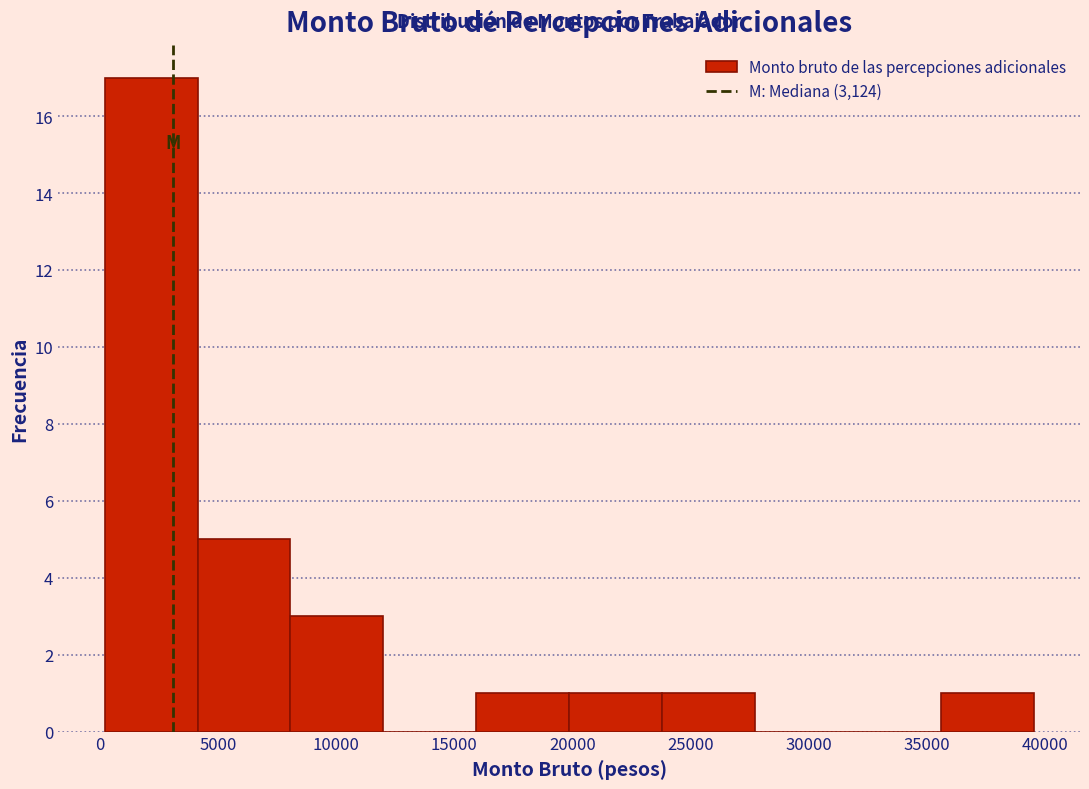

Reading left to right, transcribe this chart: for each bar, give the range it covers on the x-axis and its height. Neither the bar edges nor the heights are printed on the chart, so give them approximately, as read against the axes.

0 to 4000: 17
4000 to 8000: 5
8000 to 12000: 3
12000 to 16000: 0
16000 to 20000: 1
20000 to 24000: 1
24000 to 27500: 1
27500 to 31500: 0
31500 to 35500: 0
35500 to 39500: 1